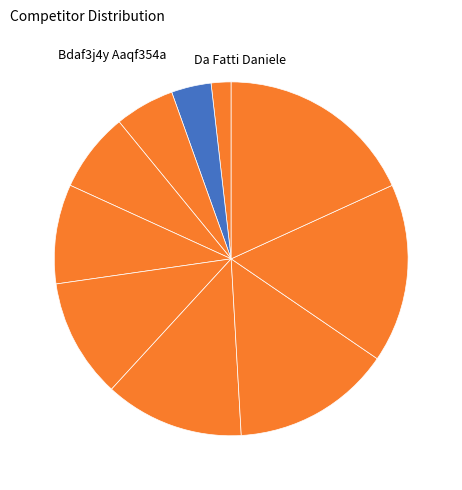

Is there a majority slice in this chart?

No